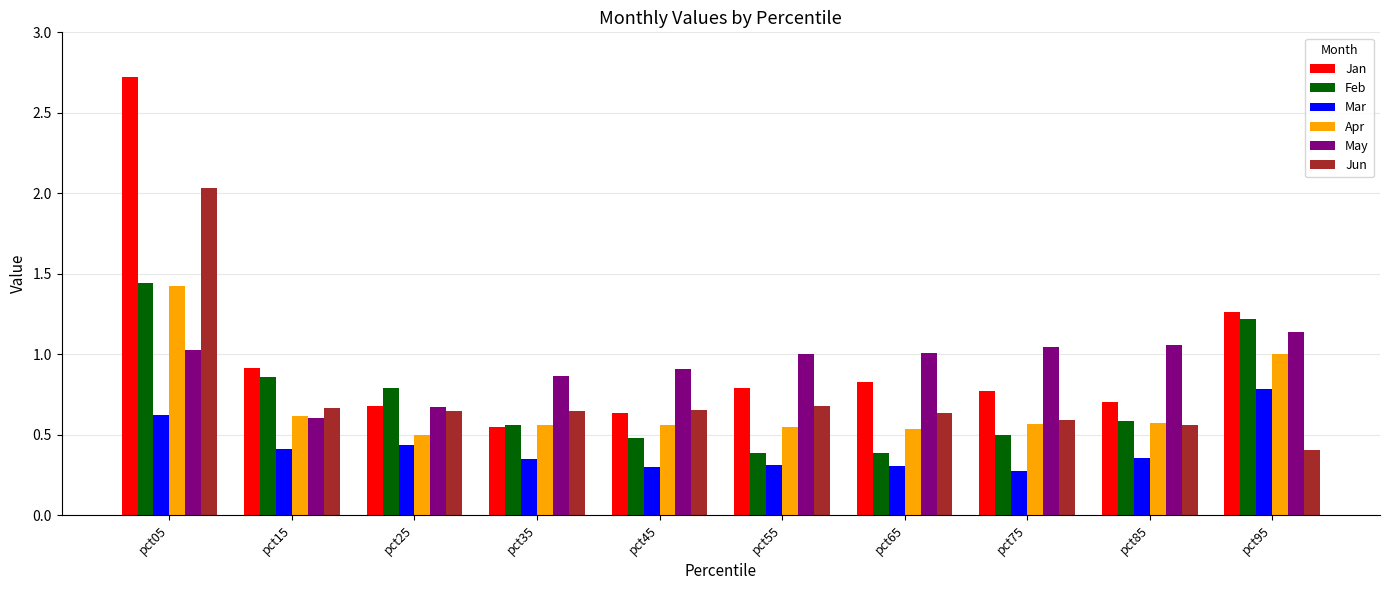

The Mar series shows 0.2 at pct65. True or false?

False